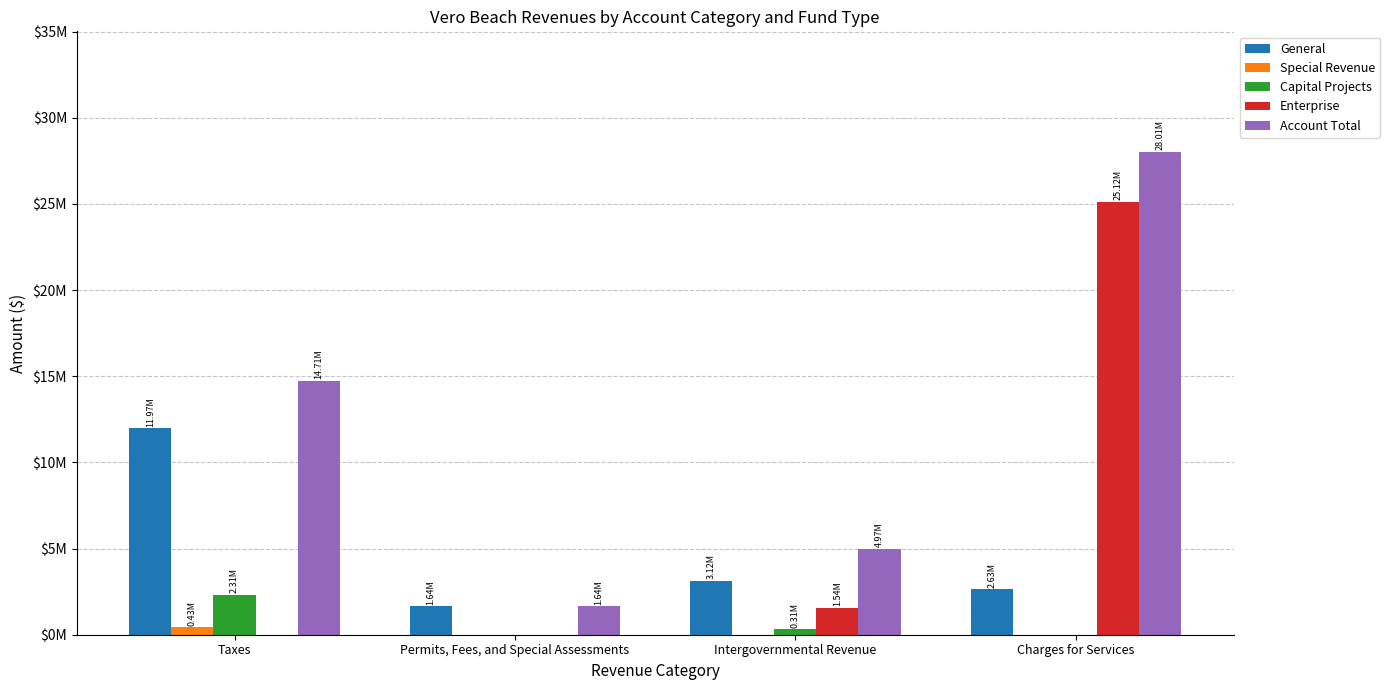

Is it true that General equals 4661780 at Charges for Services?

False